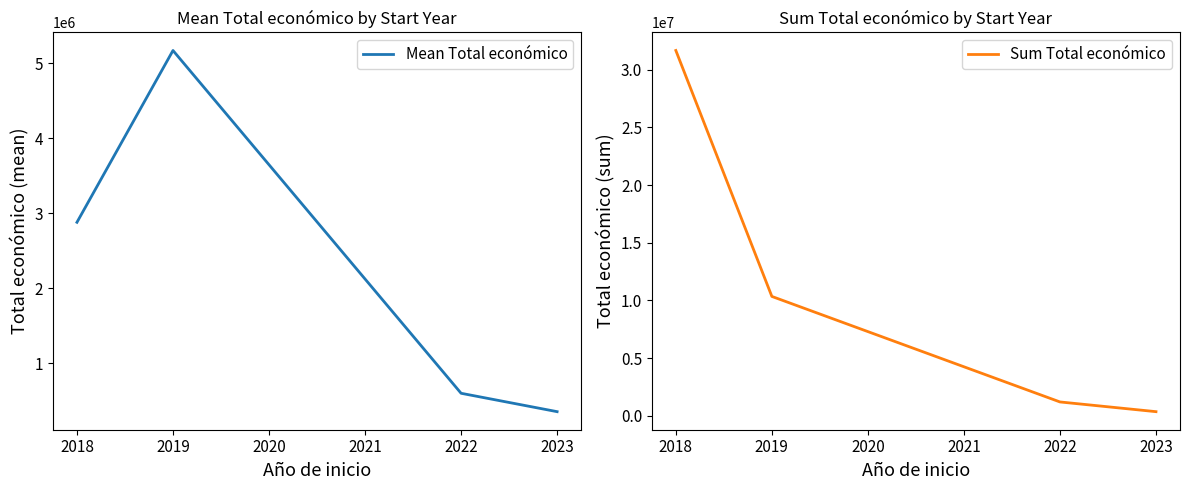

Rank the categories by Mean Total económico value from highest to lowest.

2019, 2018, 2022, 2023